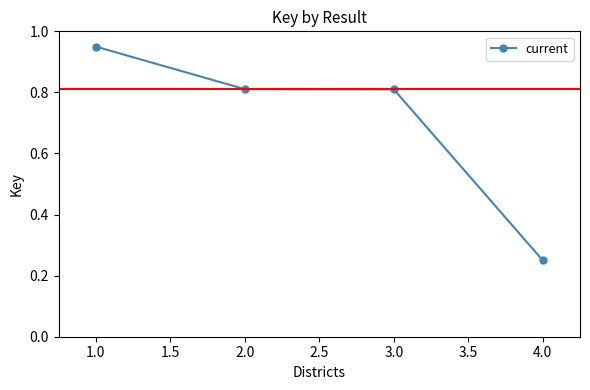

What is the average value?

0.7